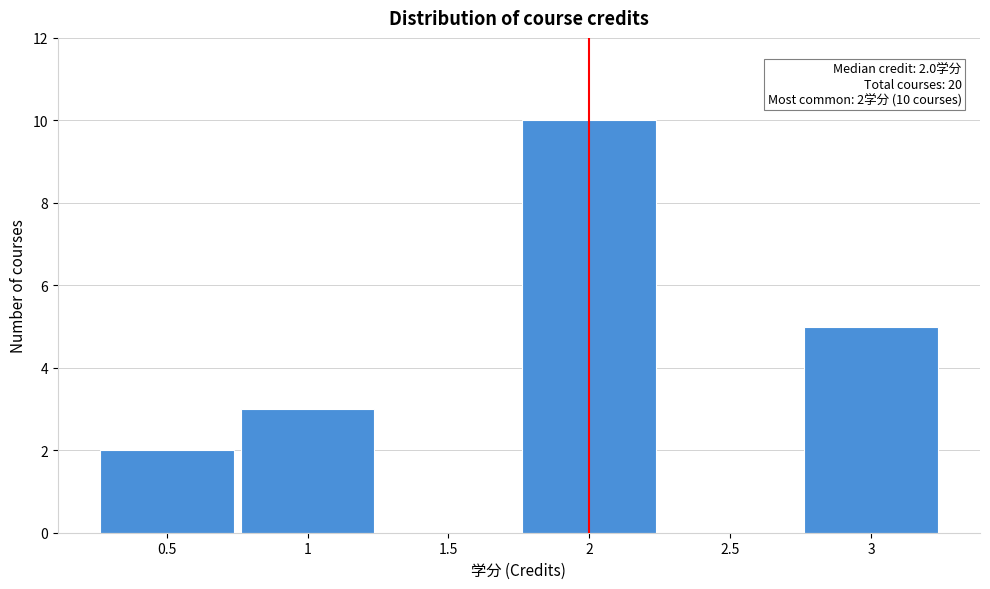

Over which range of the x-axis is the bar tallest?

1.75 to 2.25